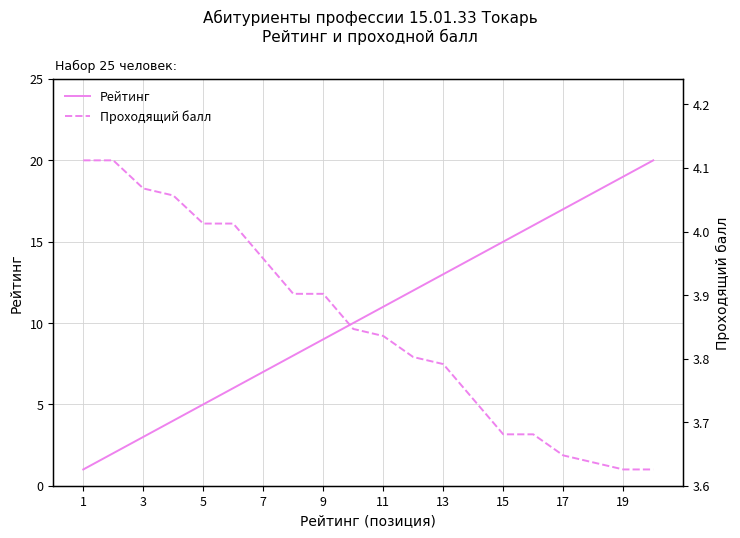

Reading left to right, extract all data points from this chart.

Рейтинг: 1.0	2.0	3.0	4.0	5.0	6.0	7.0	8.0	9.0	10.0	11.0	12.0	13.0	14.0	15.0	16.0	17.0	18.0	19.0	20.0
Проходящий балл: 20.0	20.0	18.3	17.8	16.1	16.1	14.0	11.8	11.8	9.6	9.2	7.9	7.5	5.3	3.2	3.2	1.9	1.4	1.0	1.0